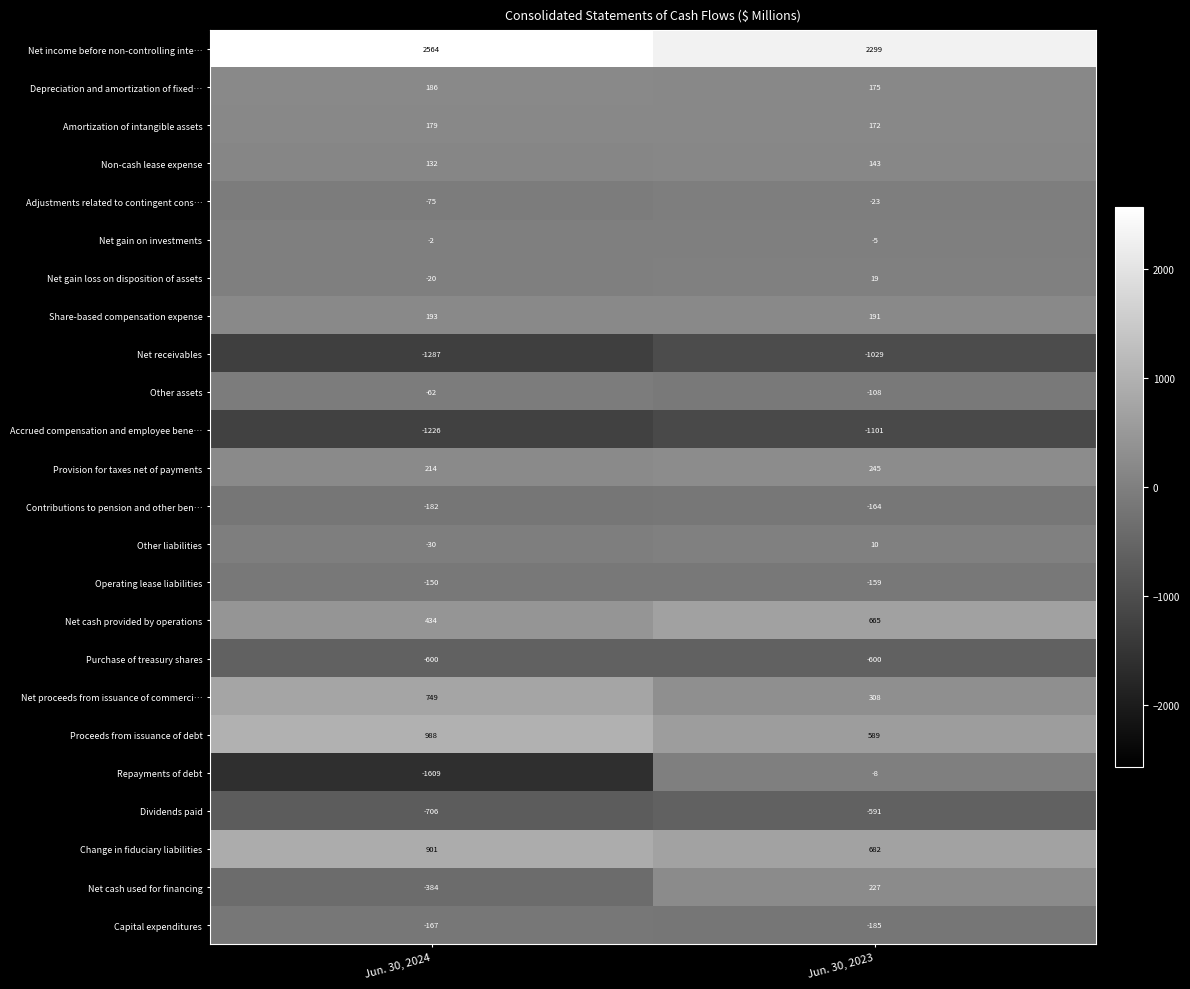

At which category is the sum across all series the highest?

Jun. 30, 2023